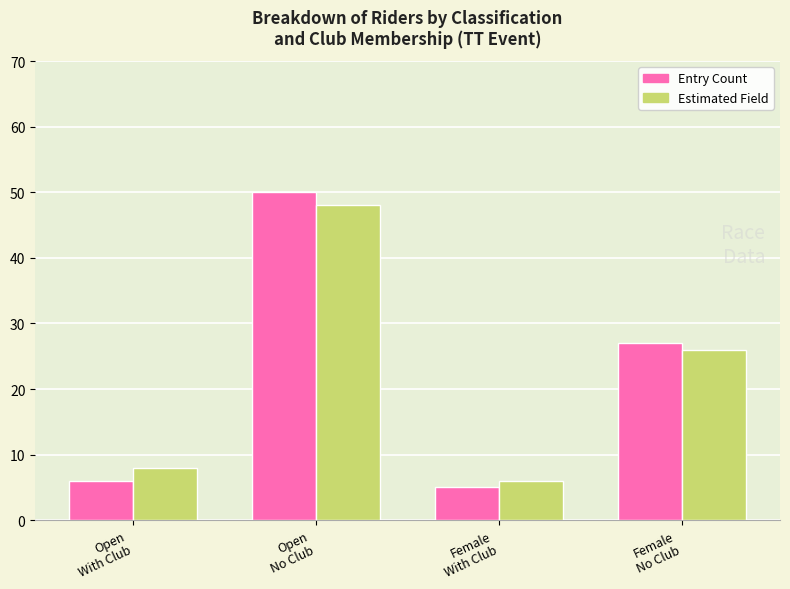

The value of Estimated Field at Female
No Club is 26. True or false?

True